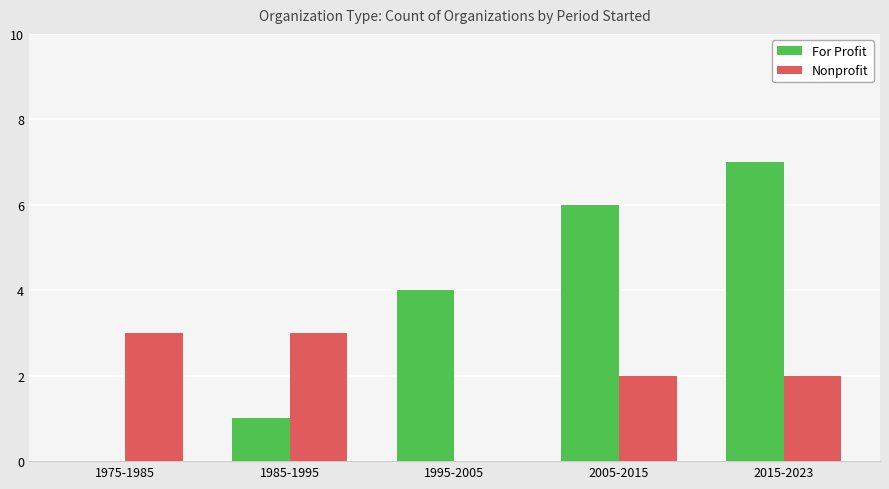

How many positive values does the For Profit series have?

4